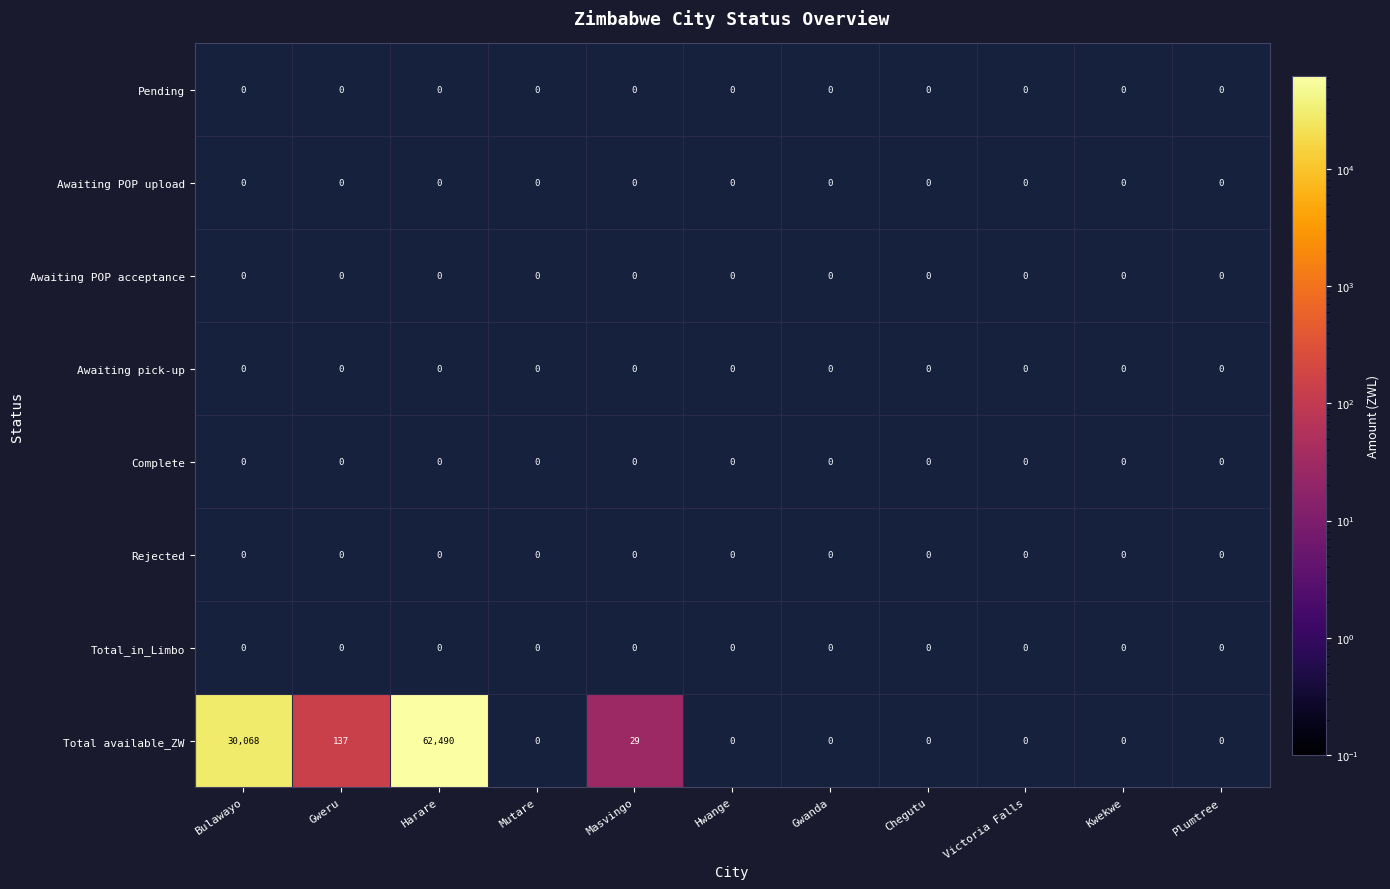

True or false: Awaiting pick-up has a value of 0 at Gweru.

True